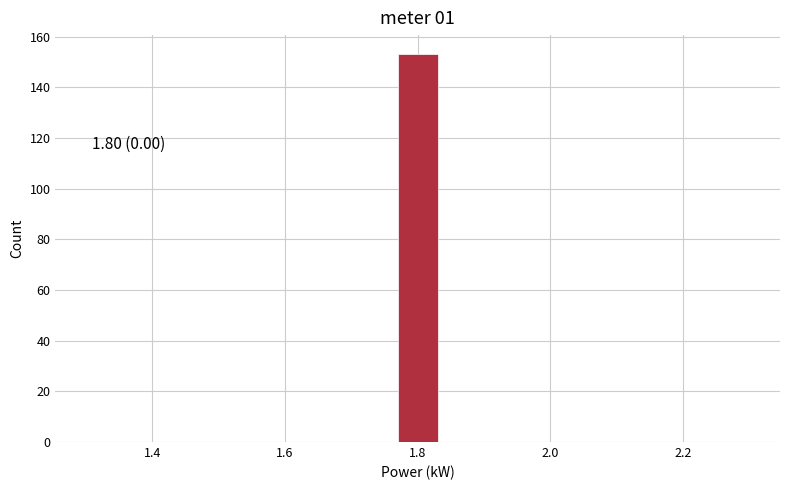

Read against the x-axis, roughly where is the centre of the tallest bar?

1.80